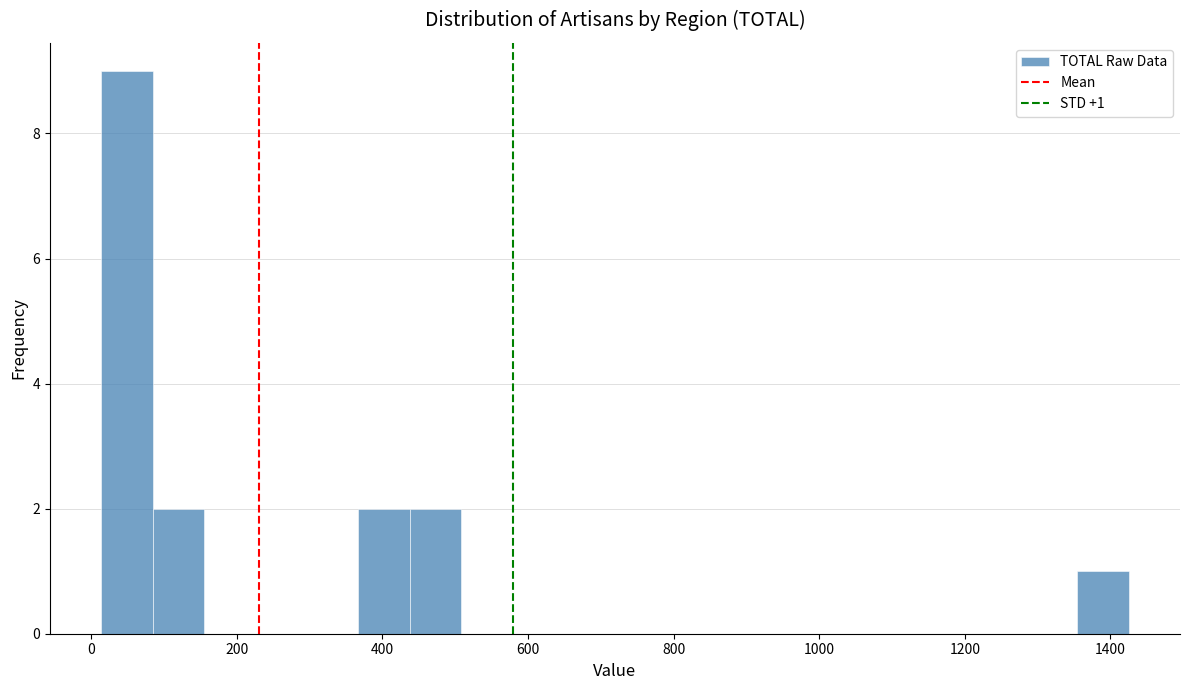

Around what value on the x-axis is the tallest bar? Give the approximate position of its centre, as read against the axis.

40